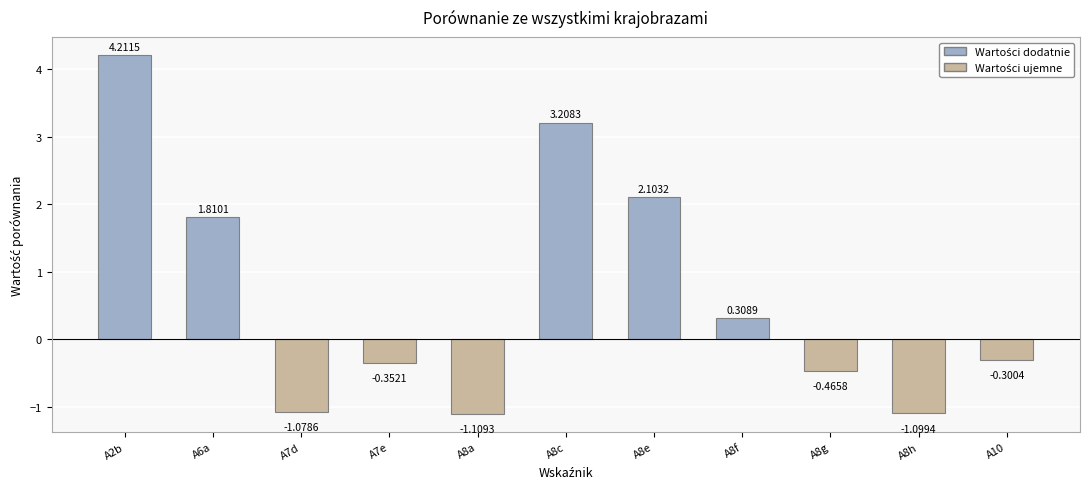

What position from the left is A8c?

6